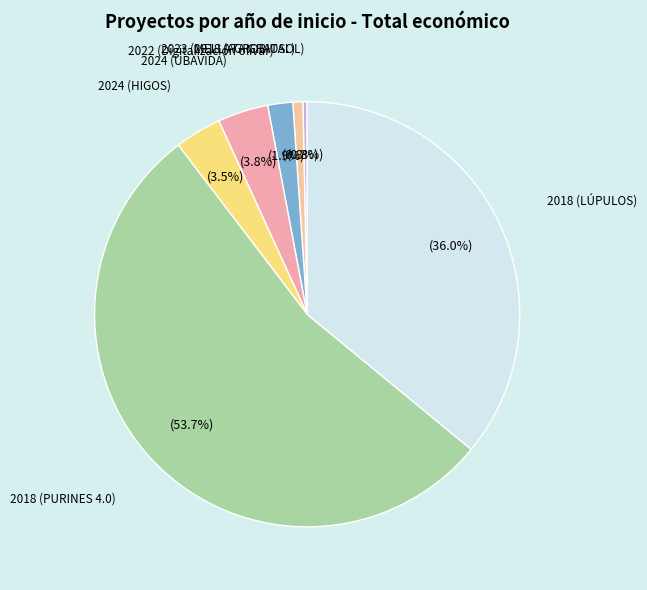

How many slices are in this pie chart?

7